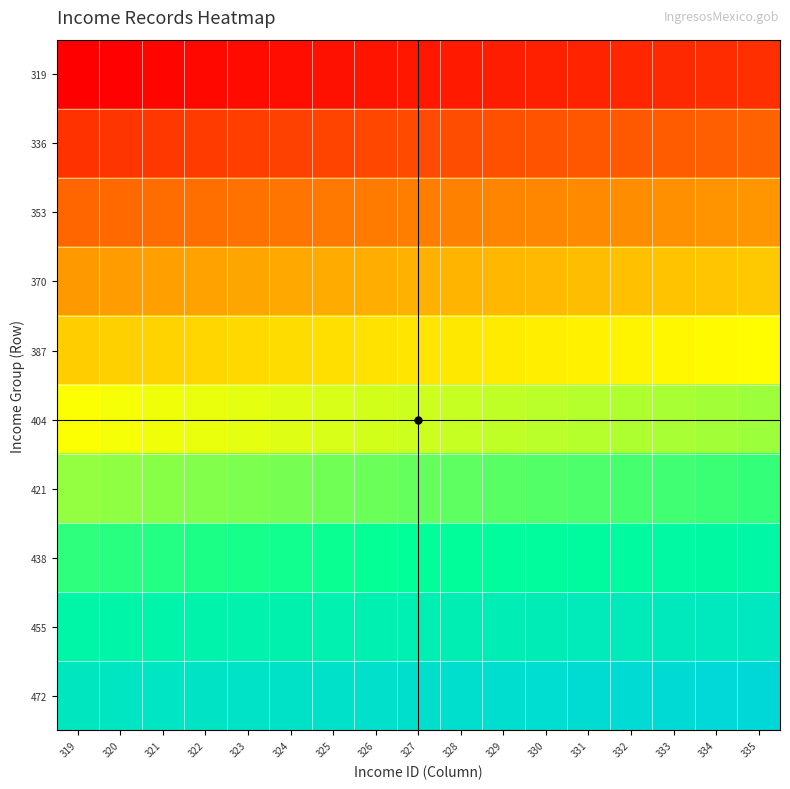

At which category does the chart reach its peak across all series?

335